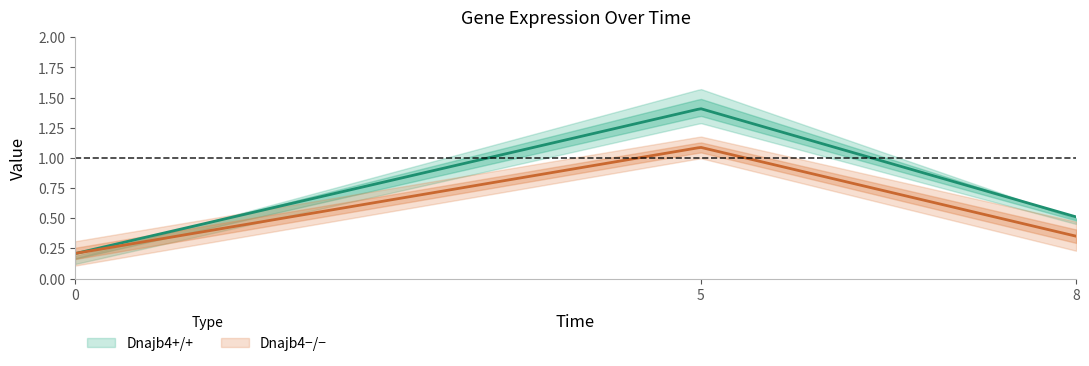

Does the chart have visible grid lines?

No